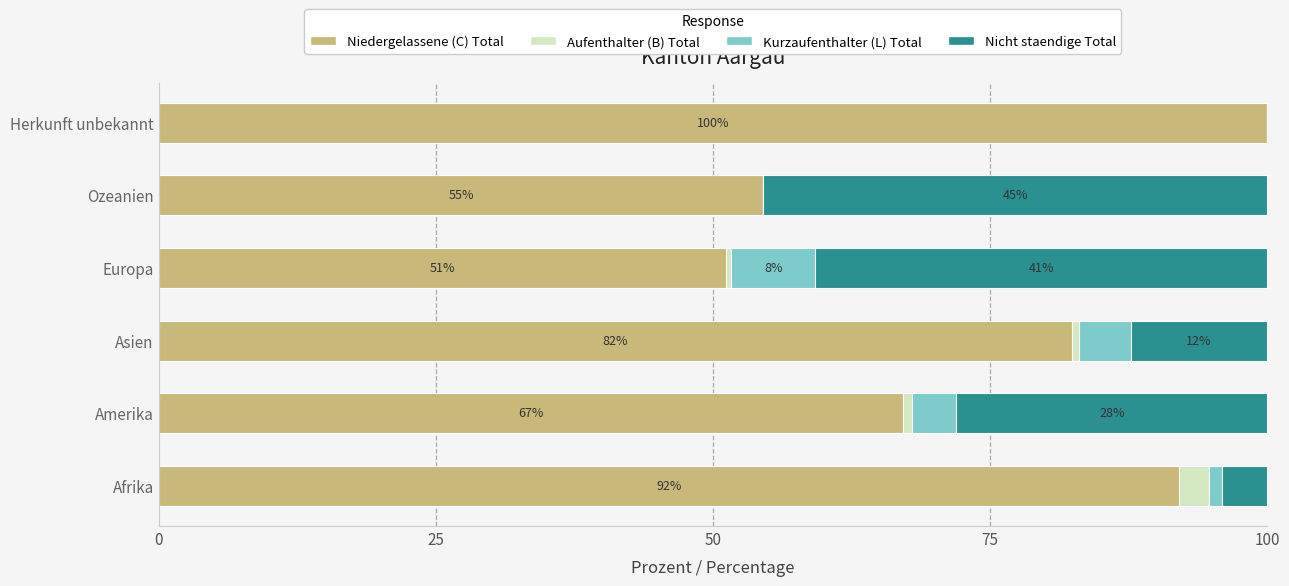

What is the total value across all series at Ozeanien?

100.0